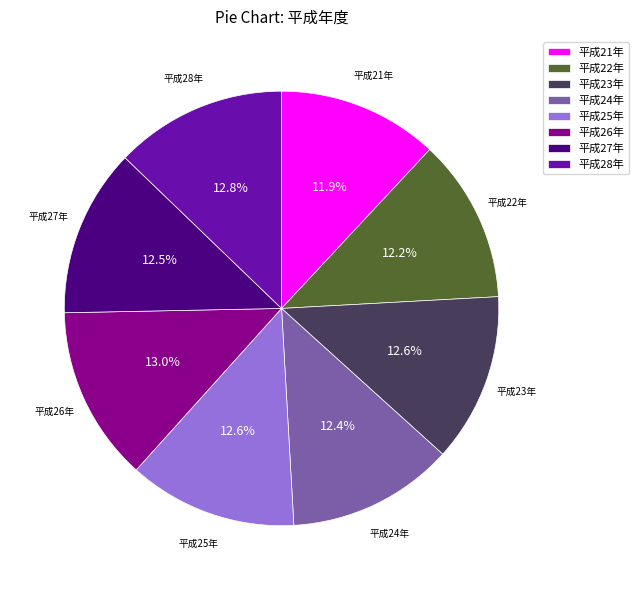

The 平成28年 slice represents 13% of the pie. True or false?

True